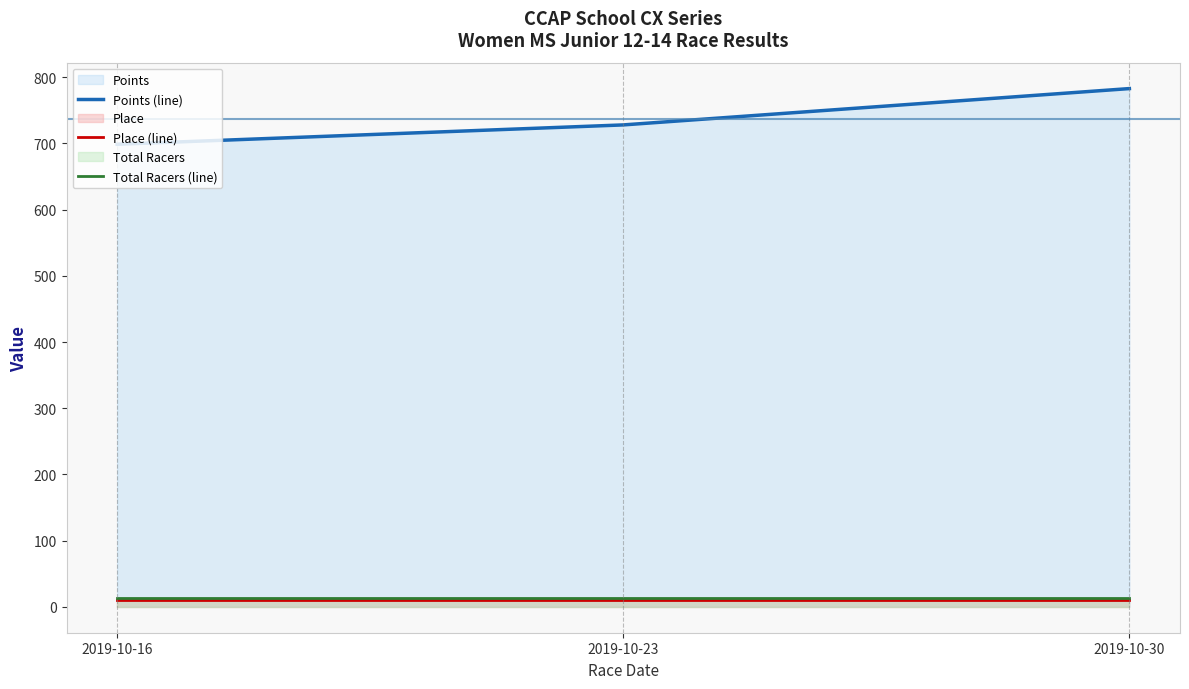

The value of Total Racers (line) at 2019-10-16 is 4.7. True or false?

False